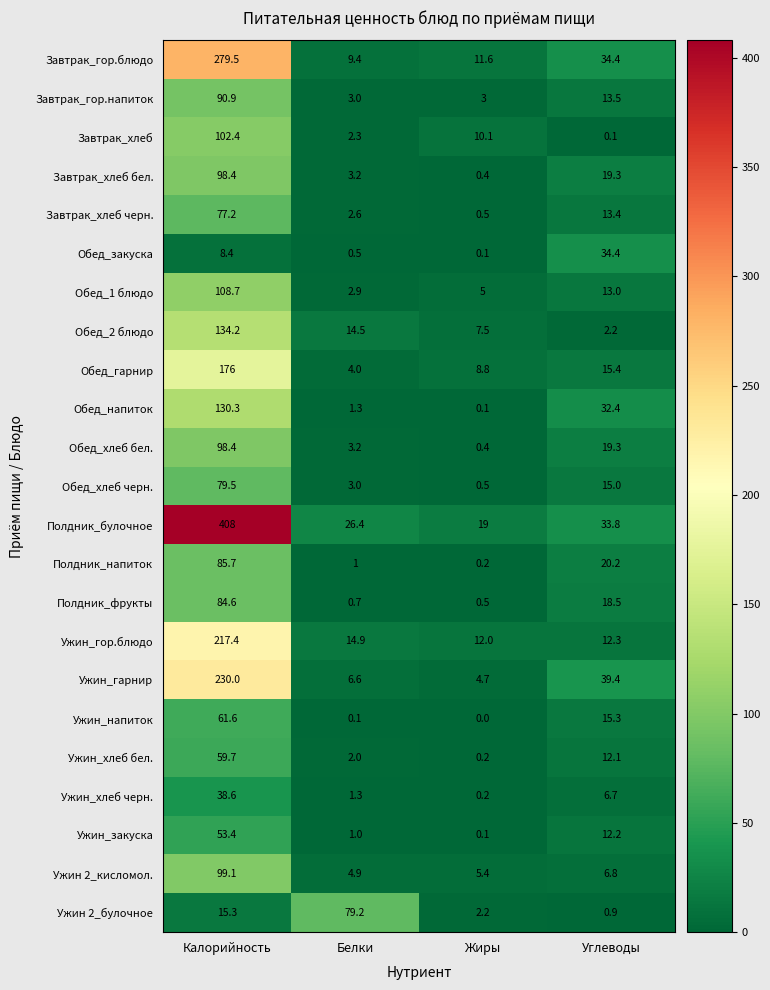

At which category is the sum across all series the highest?

Калорийность